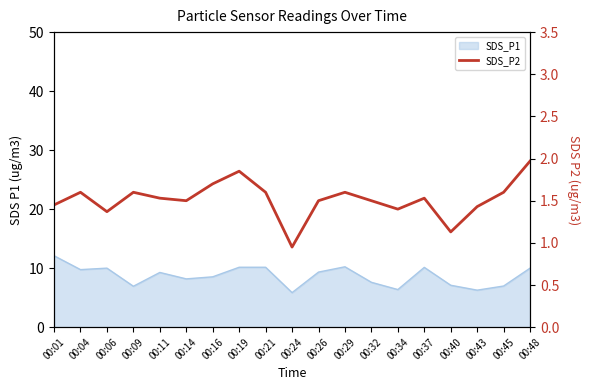

The chart shows a value of 0.5 at 00:37. True or false?

False